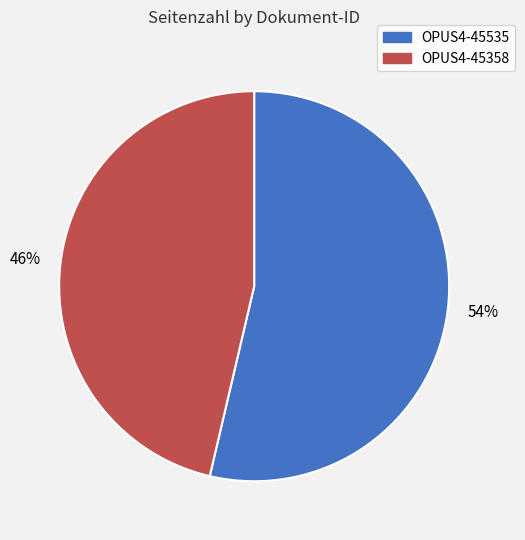

Between OPUS4-45358 and OPUS4-45535, which is larger?

OPUS4-45535